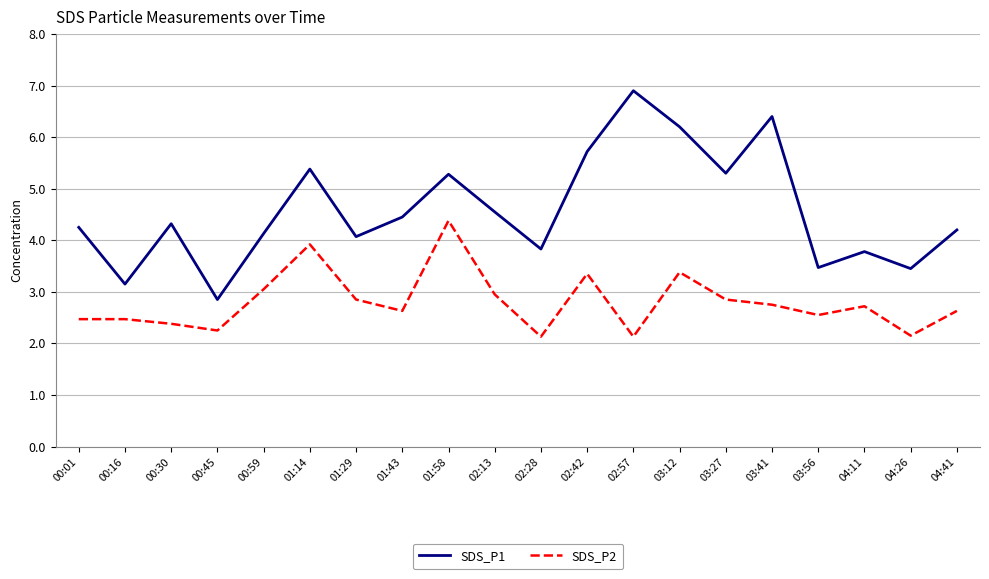

Is the value of SDS_P2 at 03:27 greater than the value of SDS_P1 at 00:30?

No